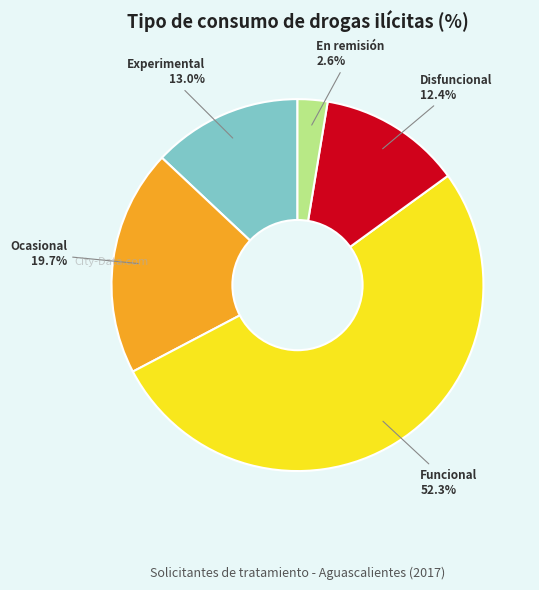

Which has a higher value, Experimental or Funcional?

Funcional